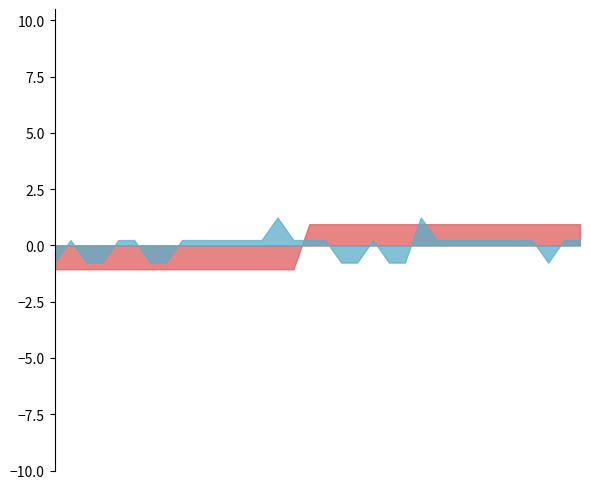

Is the value of Value at Tumbaån-2021 greater than the value of Year at Stora Skogssjön-2021?

No